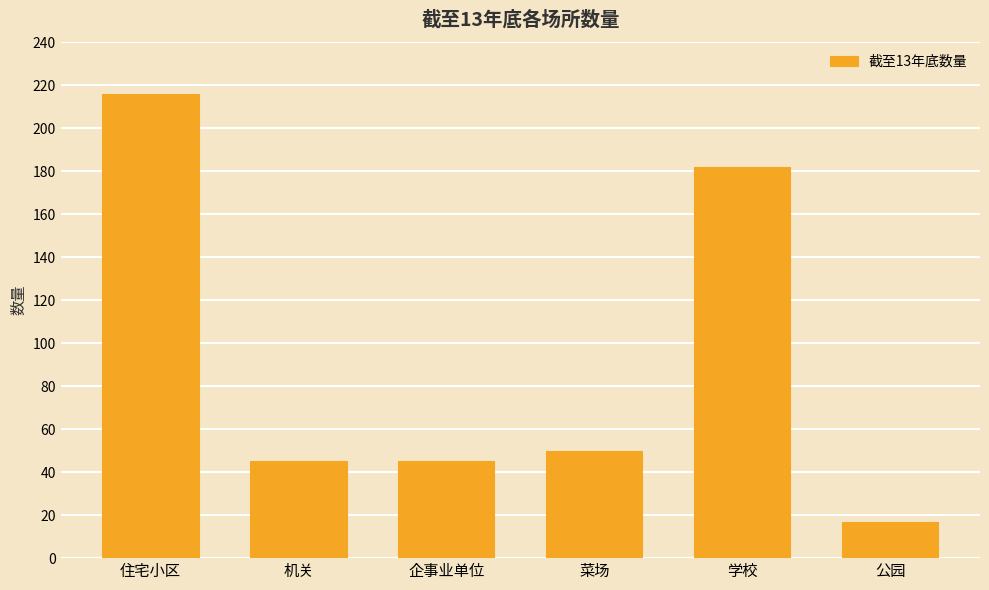

At which label does the data first exceed 50?

住宅小区